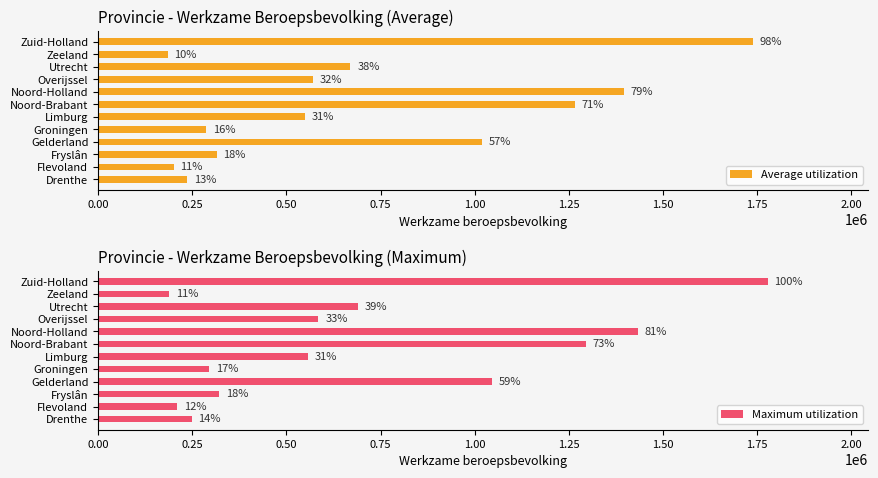

Is it true that Maximum utilization equals 232151 at Overijssel?

False